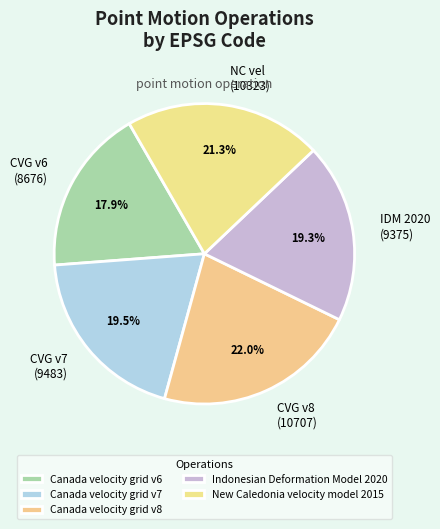

To the nearest percent, what is the average slice percentage?

20%